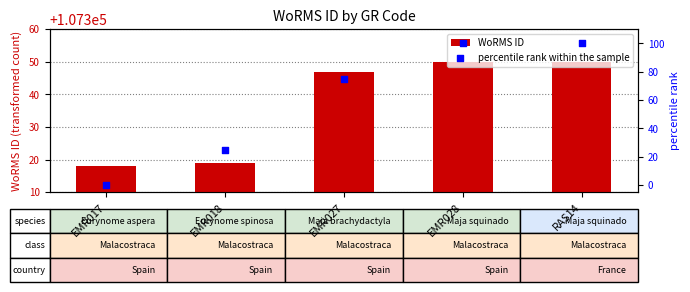

Which series contains the lowest Y value?

percentile rank within the sample